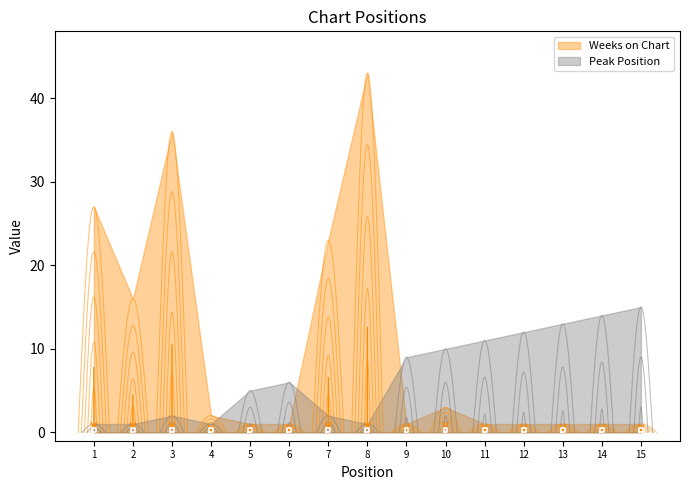

What are all the series names shown in the legend?

Peak Position, Weeks on Chart